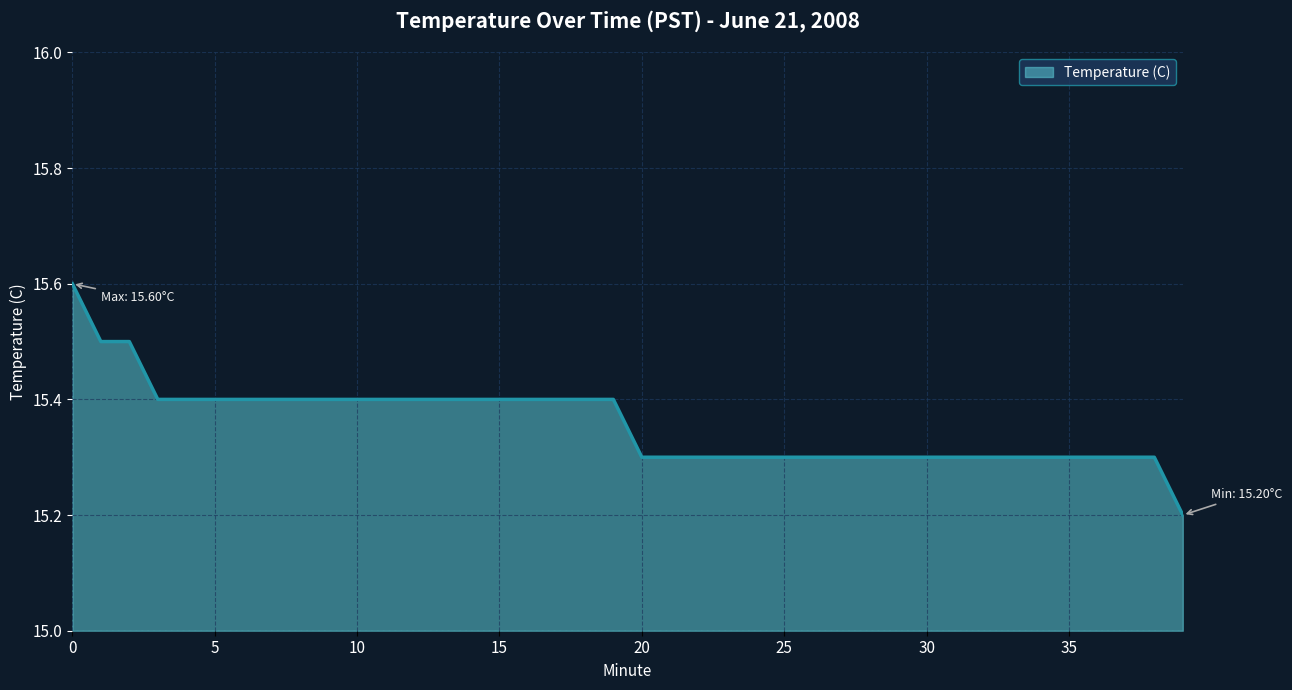

What is the maximum value shown in the chart?

15.6